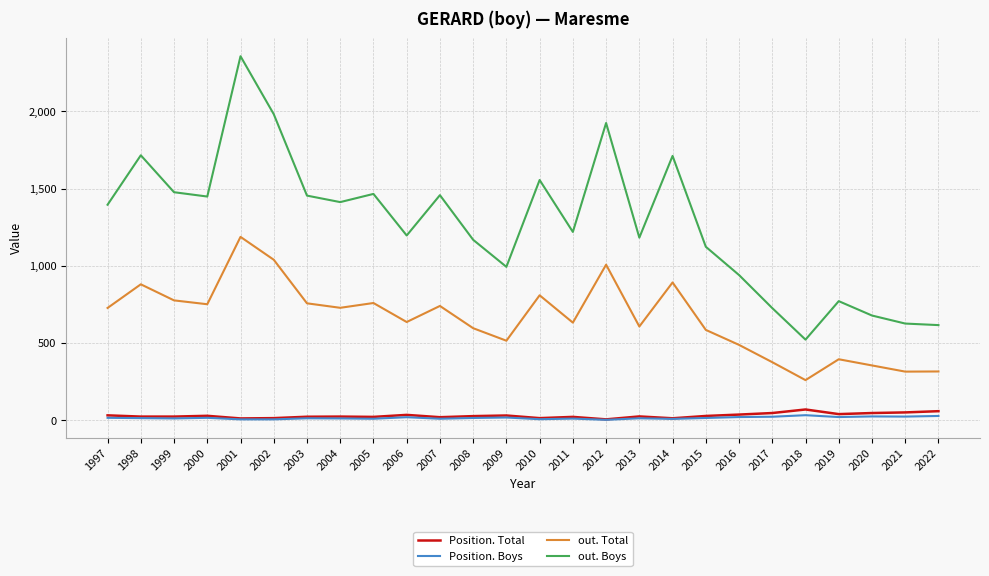

Which series has the largest total across all categories?

out. Boys